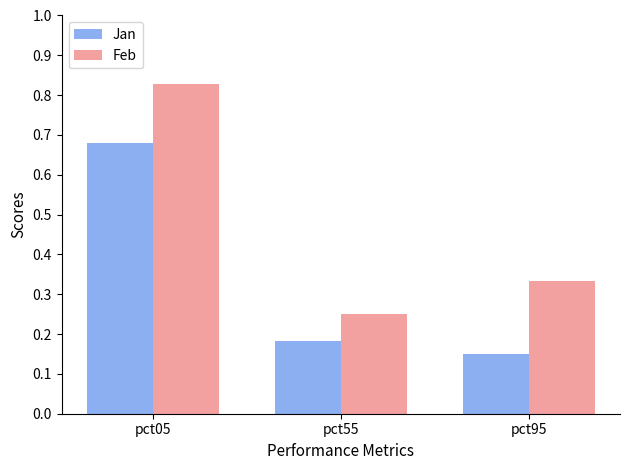

Rank the categories by Jan value from lowest to highest.

pct95, pct55, pct05